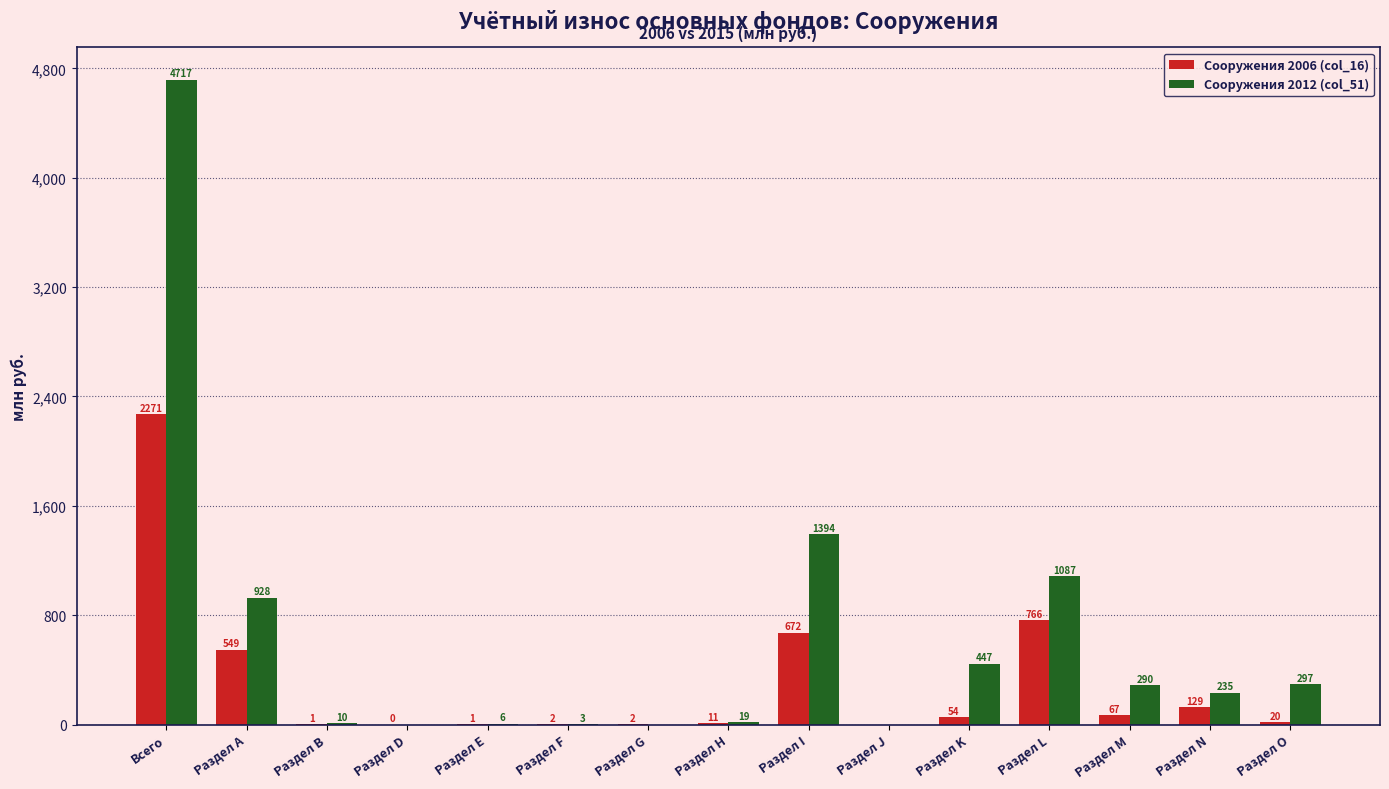

What is the greatest value displayed?

4717.0